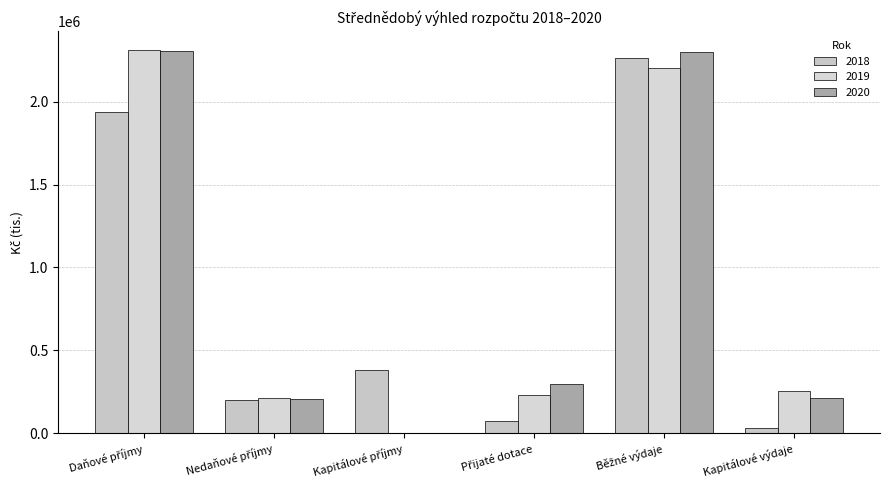

How many categories are shown in the chart?

6